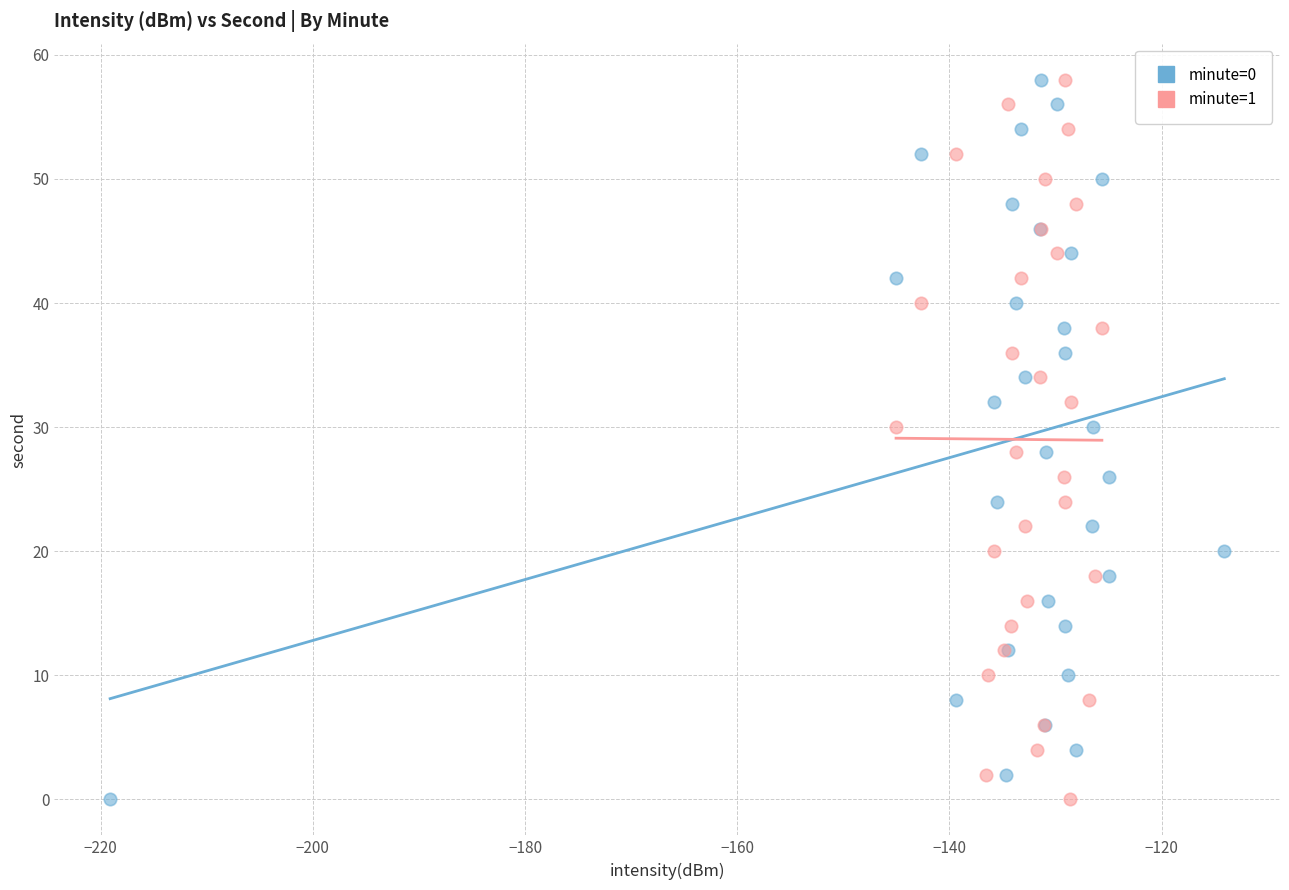

What are all the series names shown in the legend?

minute=0, minute=1